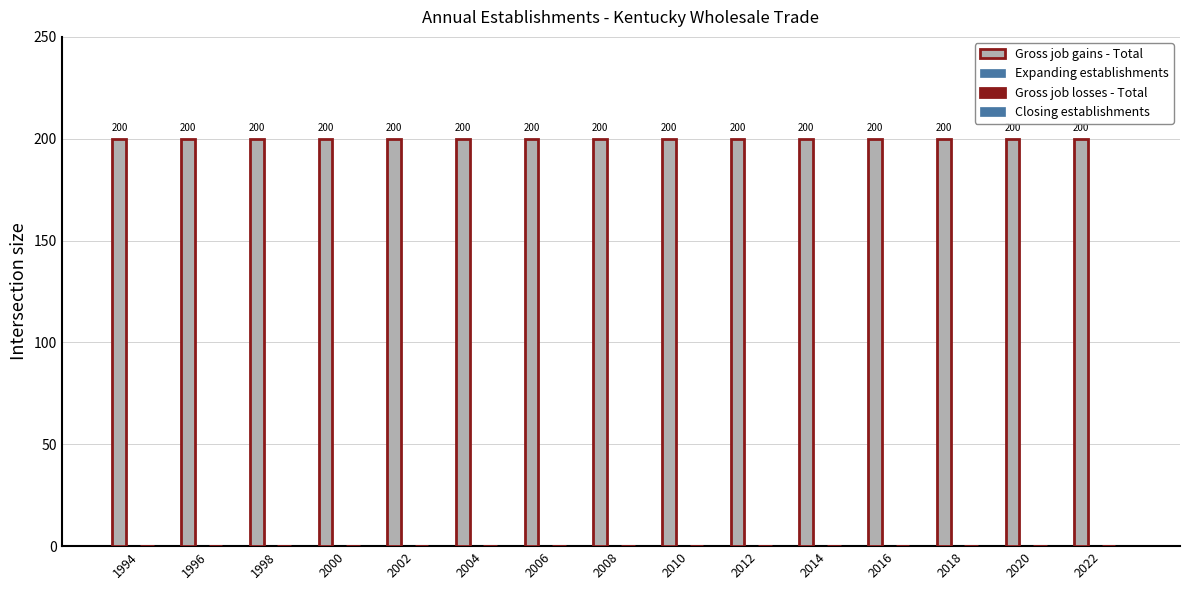

Which has a higher value, 1996 or 2004?

1996